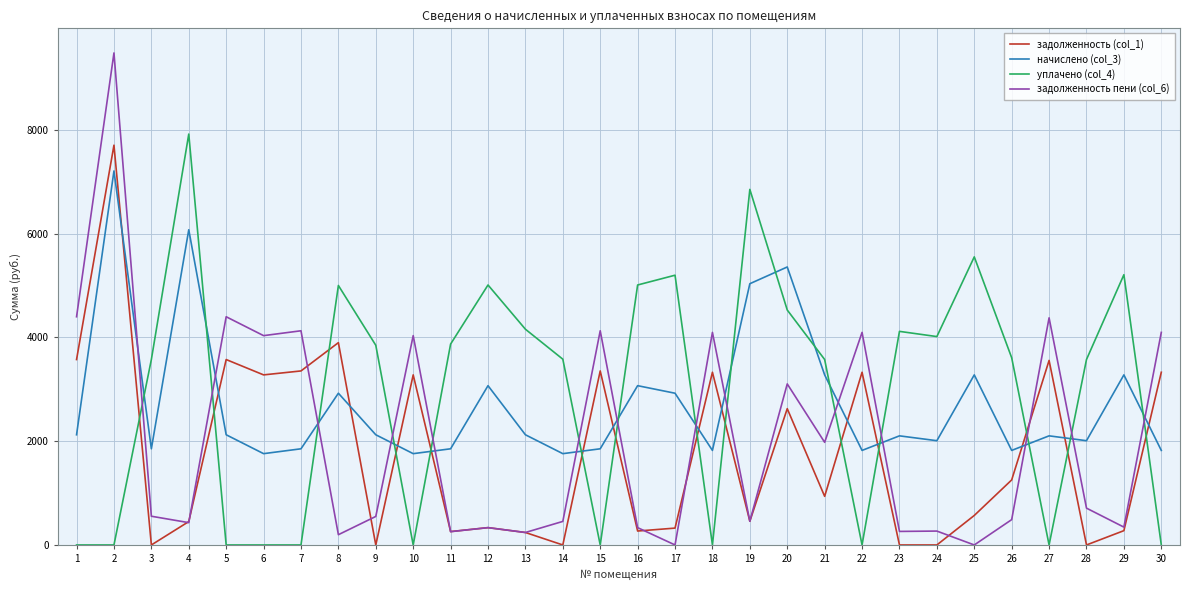

What is the highest value of the начислено (col_3) series?

7209.8